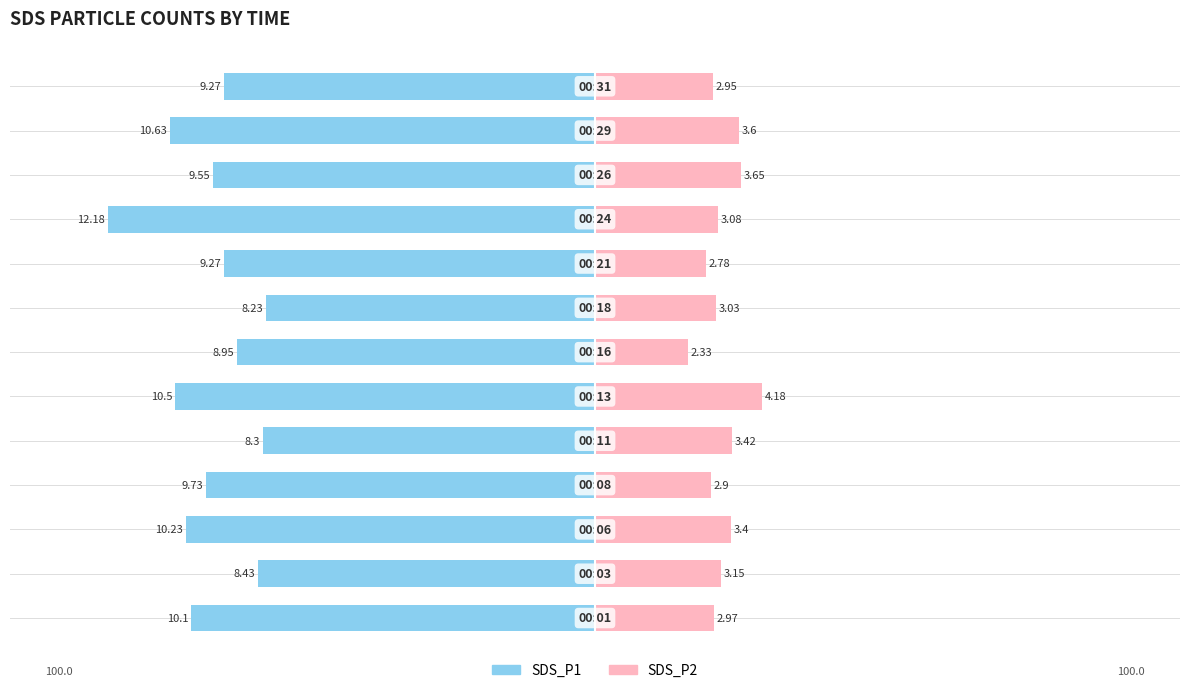

Which series has the largest range (max minus min)?

SDS_P1